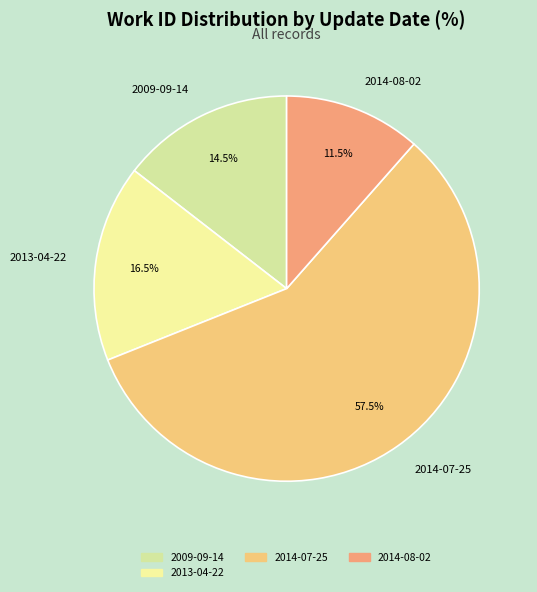

What percentage is NOT represented by 2014-07-25?

42.5%